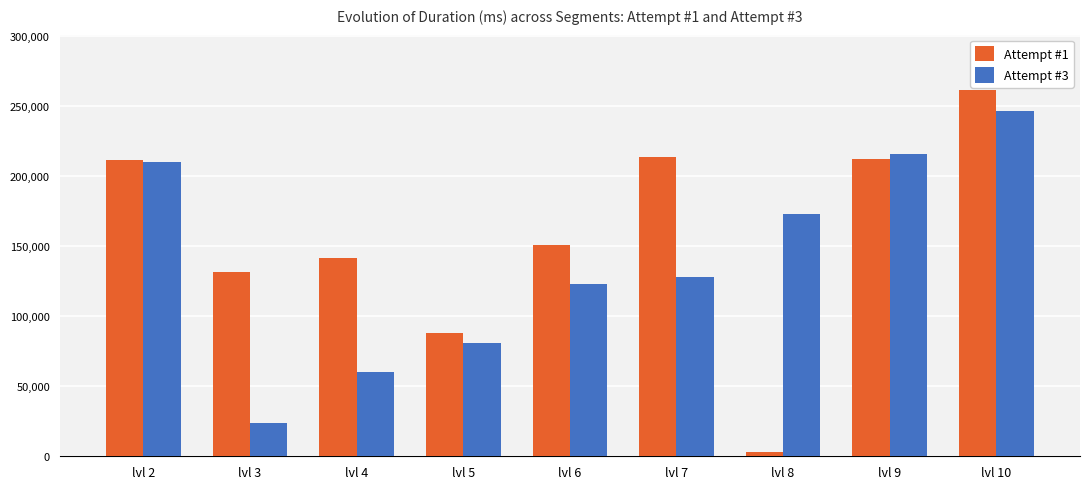

At which label does Attempt #1 first exceed 151070?

lvl 2